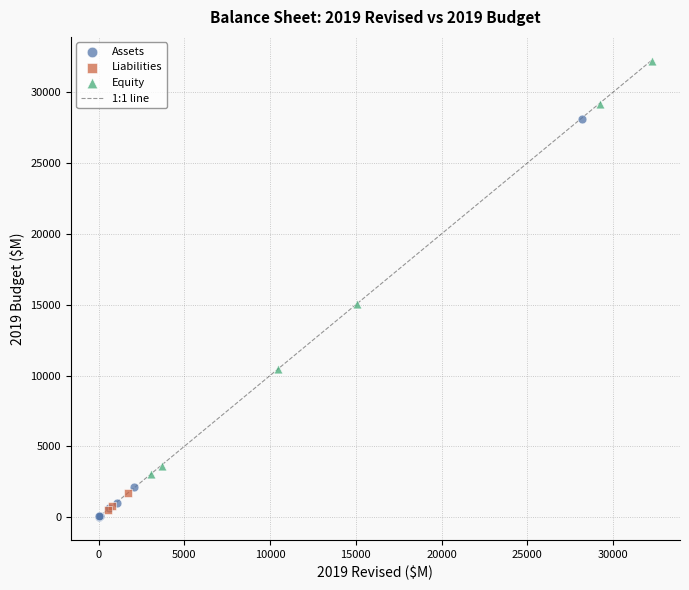

Which series contains the lowest Y value?

Assets